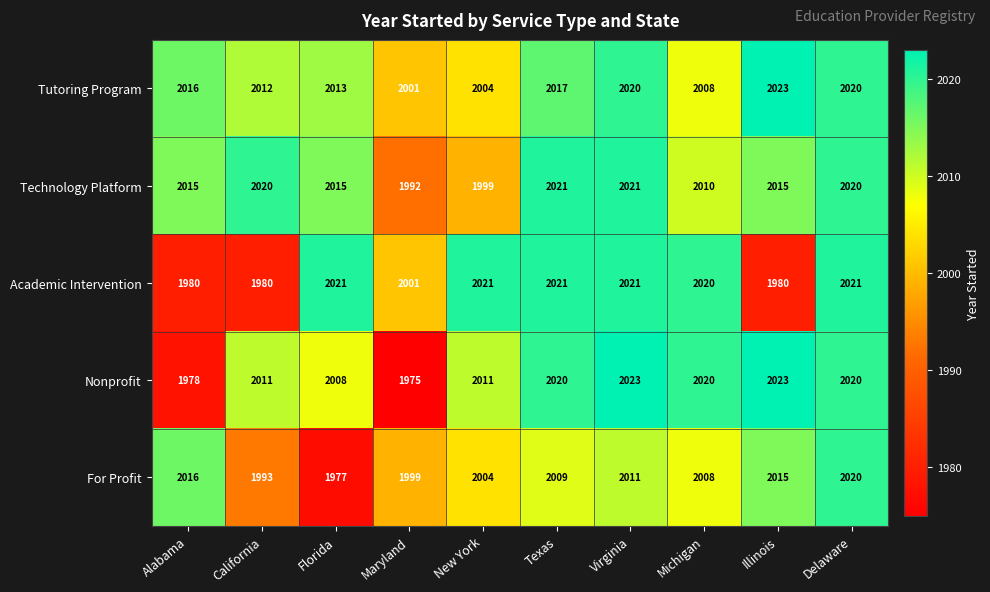

The Academic Intervention series shows 2021 at Delaware. True or false?

True